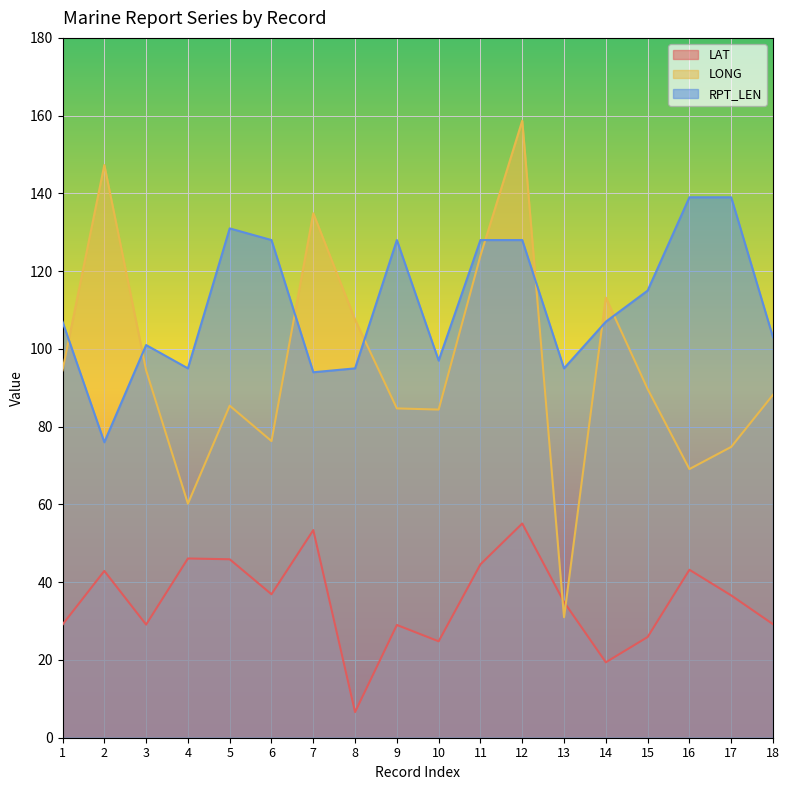

How many series are shown in this chart?

3